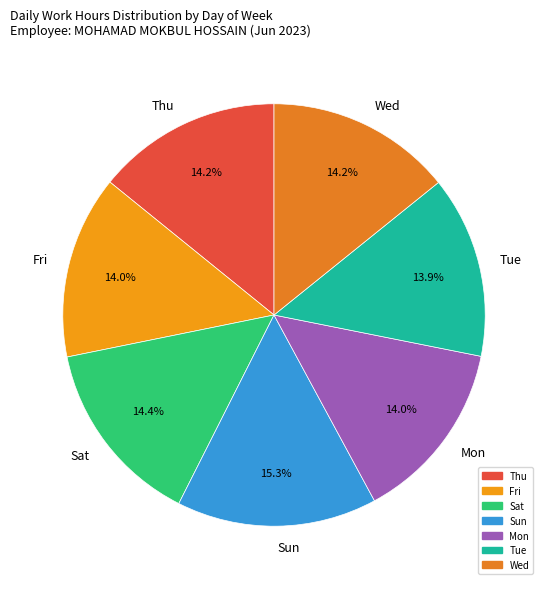

How many slices are in this pie chart?

7